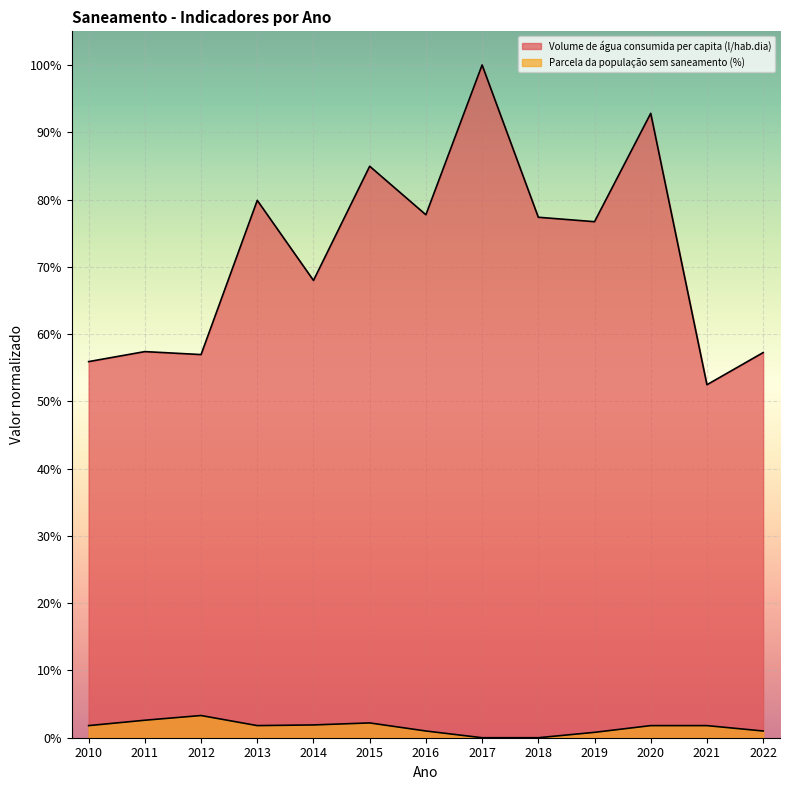

What is the value of the Volume de água consumida per capita (l/hab.dia) point at the 5th from the left?

0.7